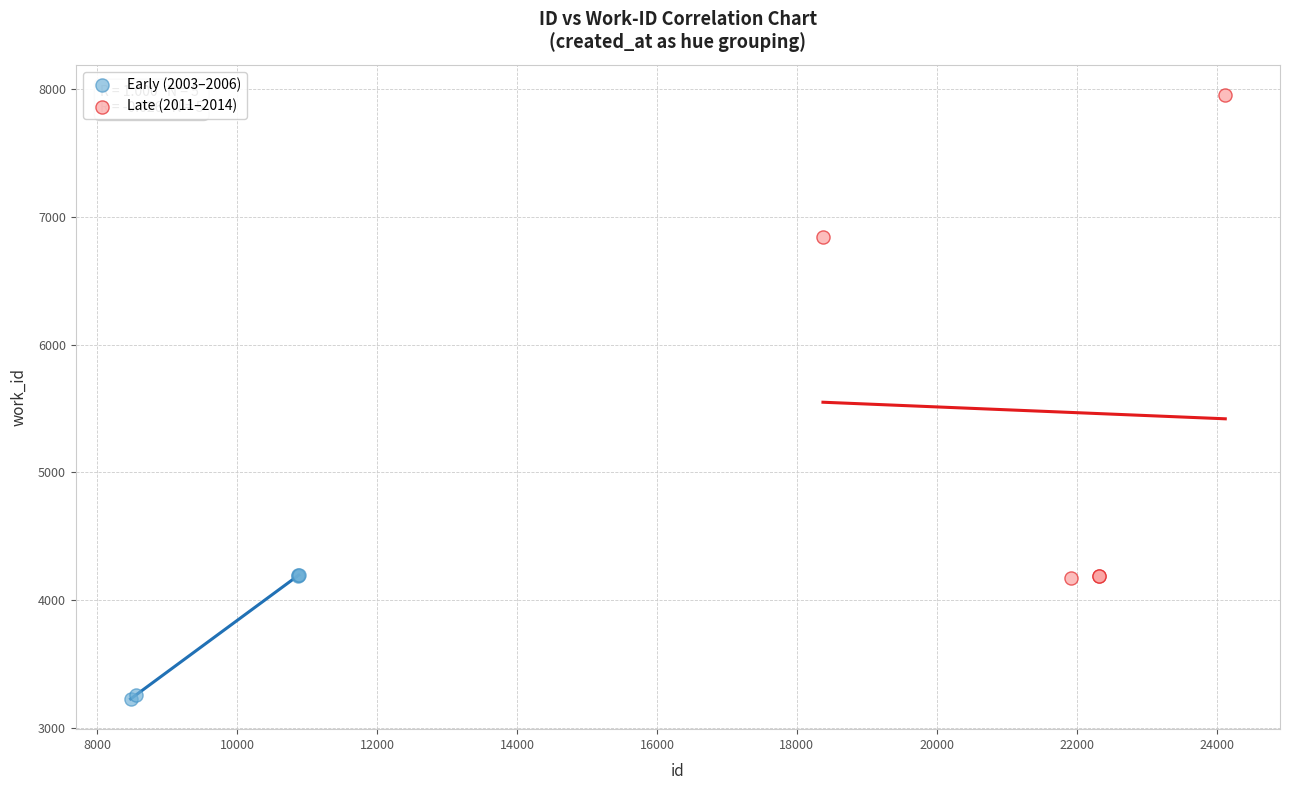

Which series reaches the minimum Y coordinate?

Early (2003–2006)